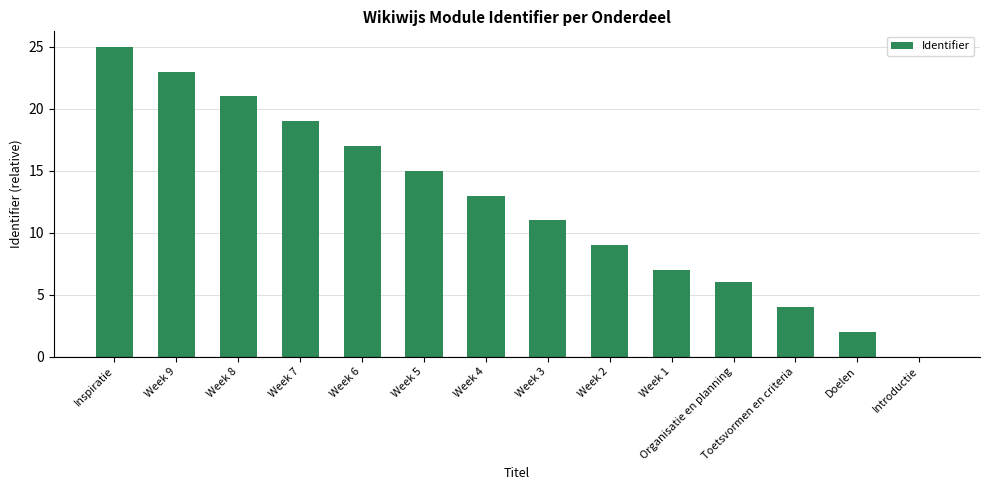

Which category has the highest value across all series?

Inspiratie